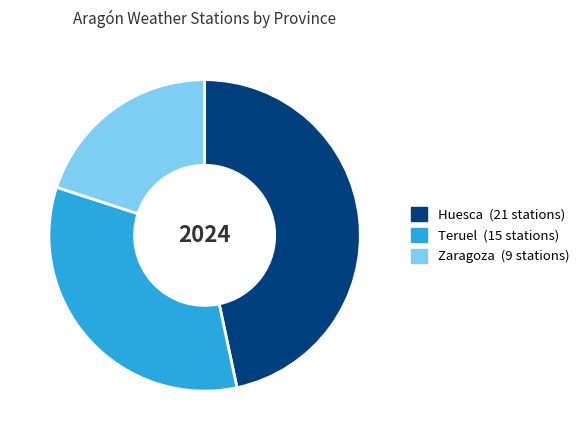

Count the number of slices in the pie.

3